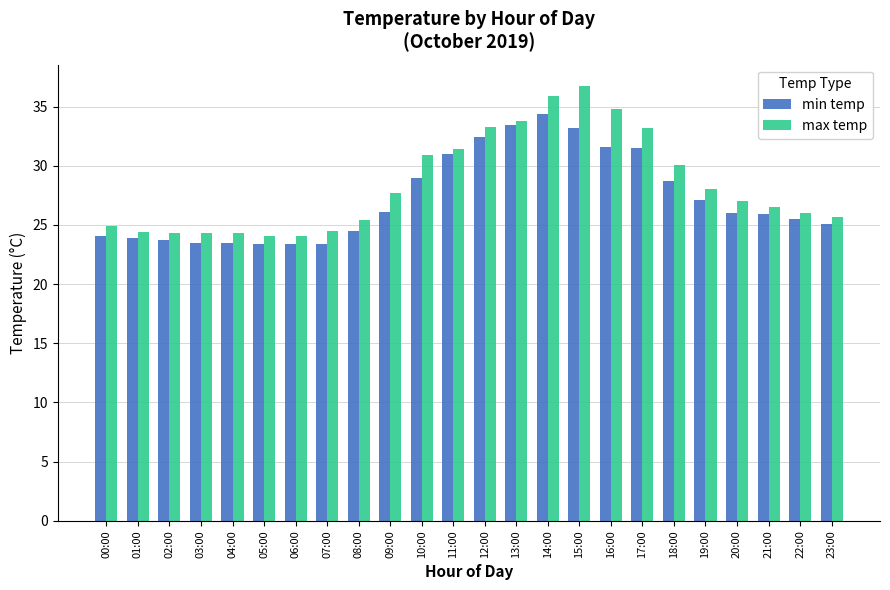

What is the label of the 4th bar from the left?

03:00